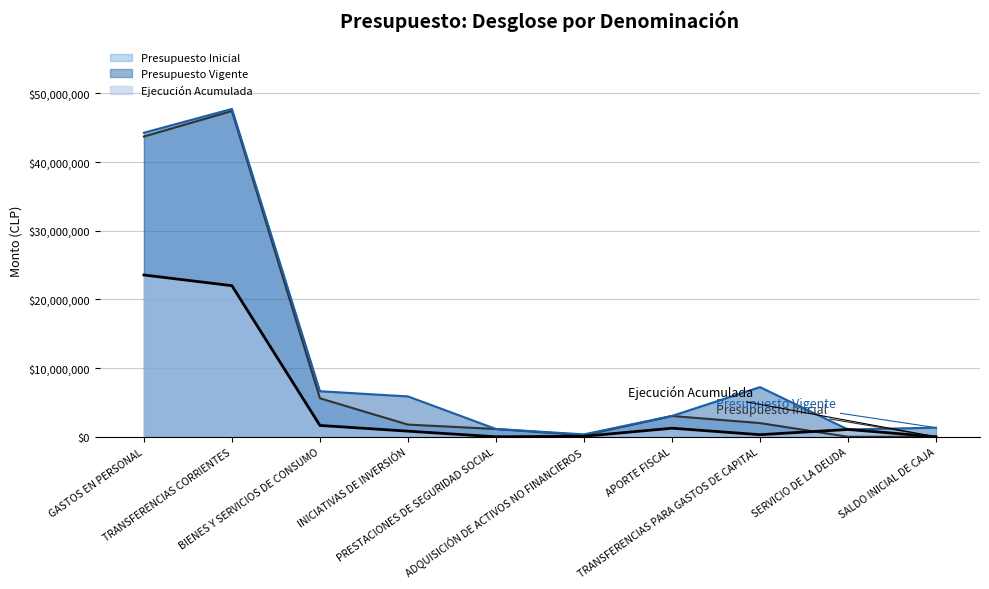

What is the average value of the Ejecución Acumulada series?

5070752